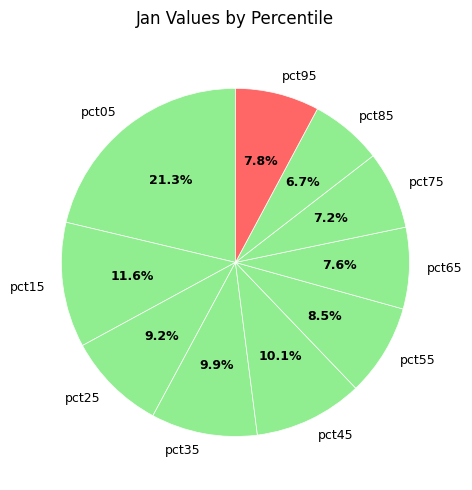

How many slices are in this pie chart?

10